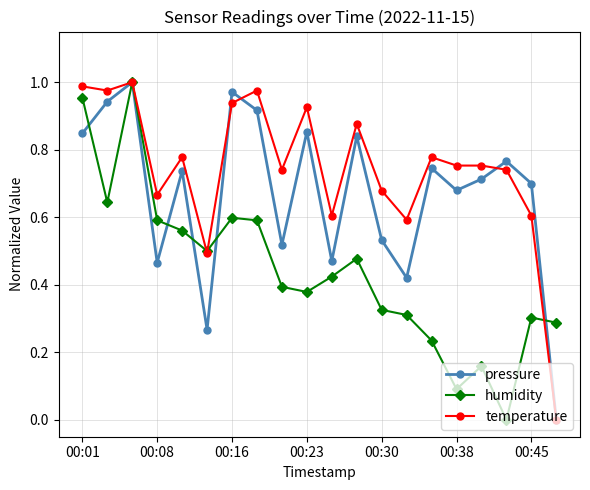

Which series has the largest total across all categories?

temperature